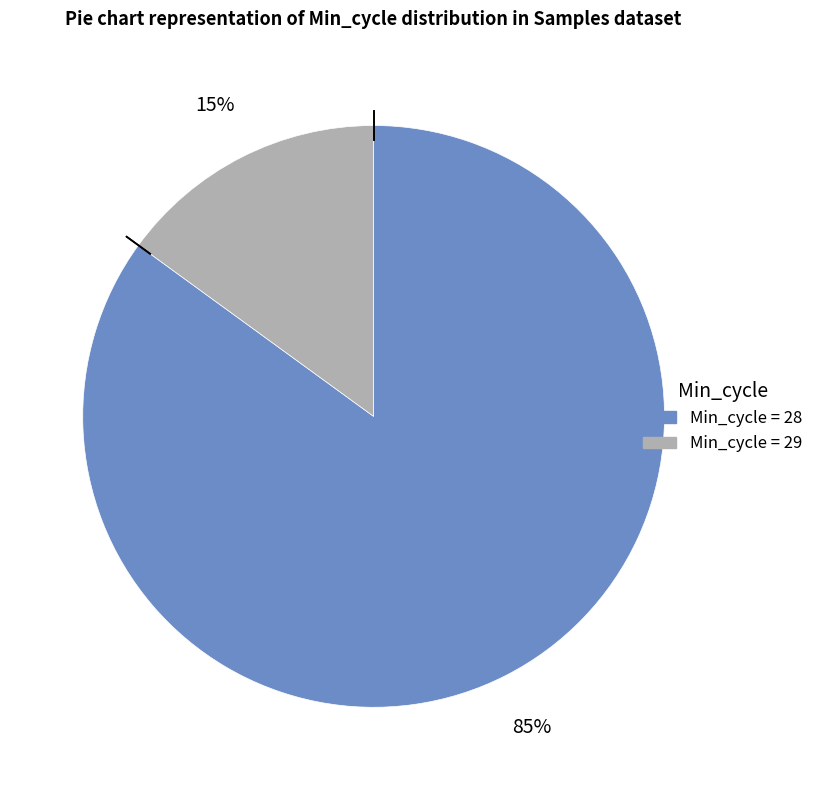

Is there a majority slice in this chart?

Yes